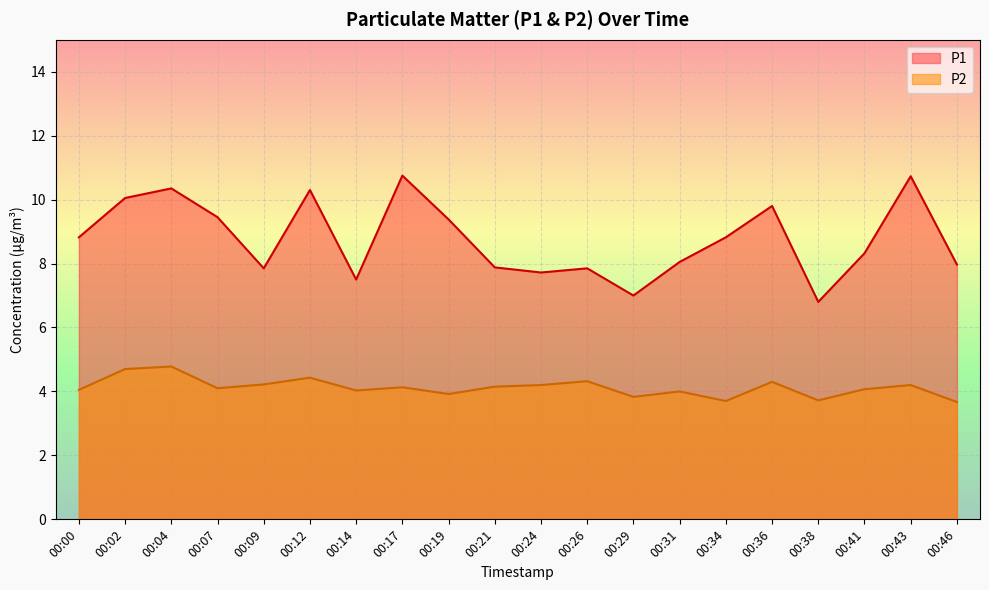

What are all the series names shown in the legend?

P1, P2